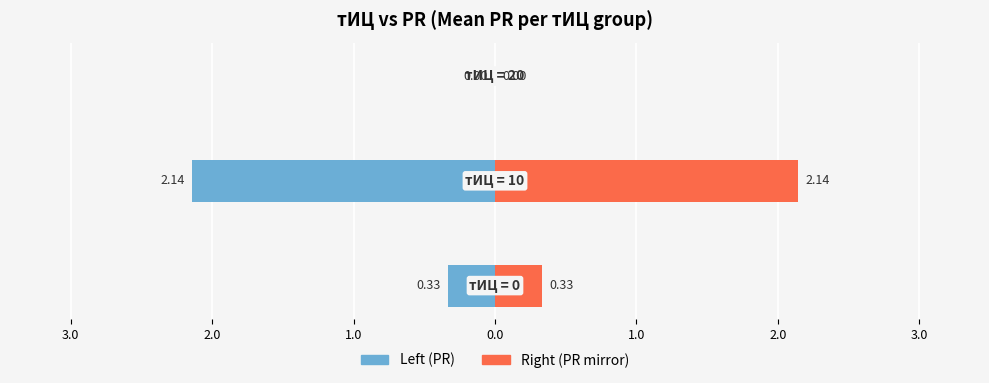

How many distinct data groups are displayed?

2